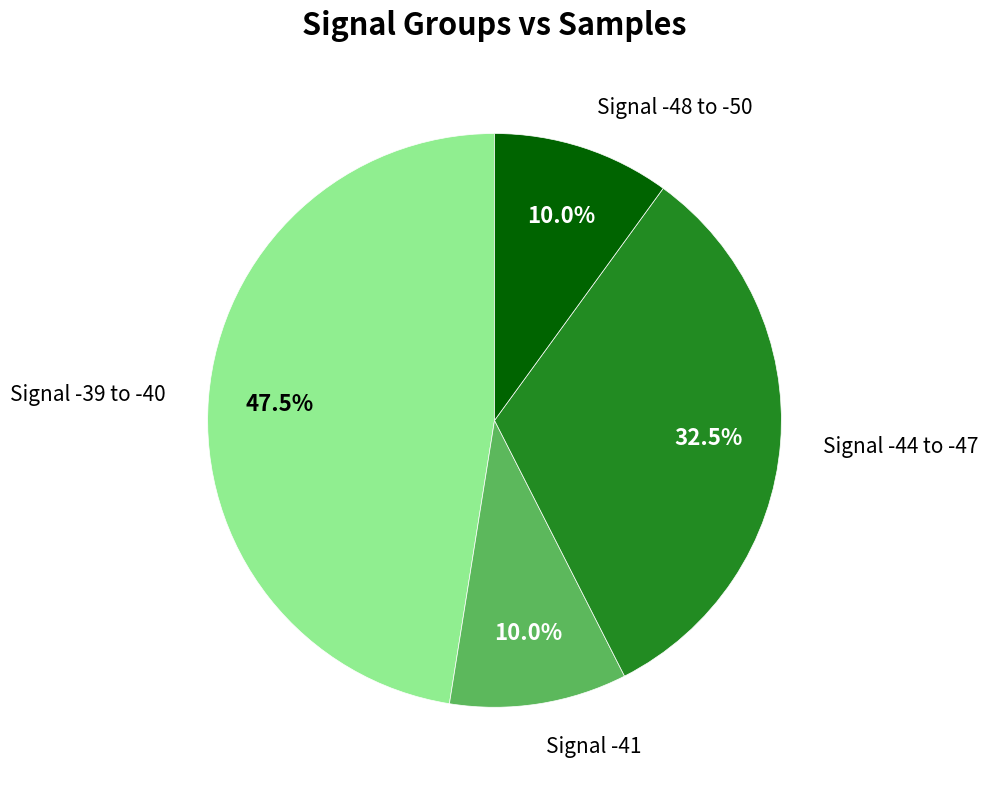

Does Signal -44 to -47 account for over 50% of the chart?

No